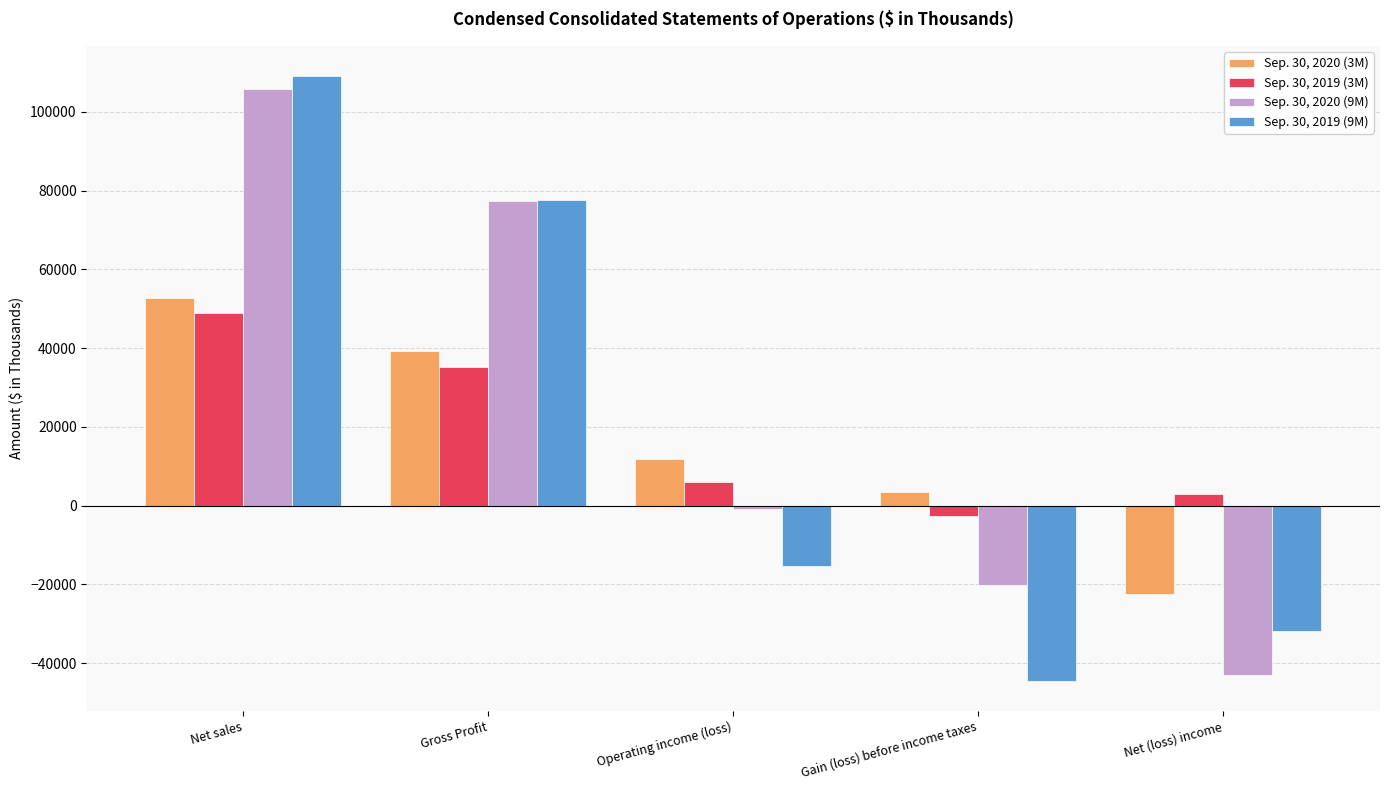

The Sep. 30, 2020 (9M) series shows -30923 at Gain (loss) before income taxes. True or false?

False